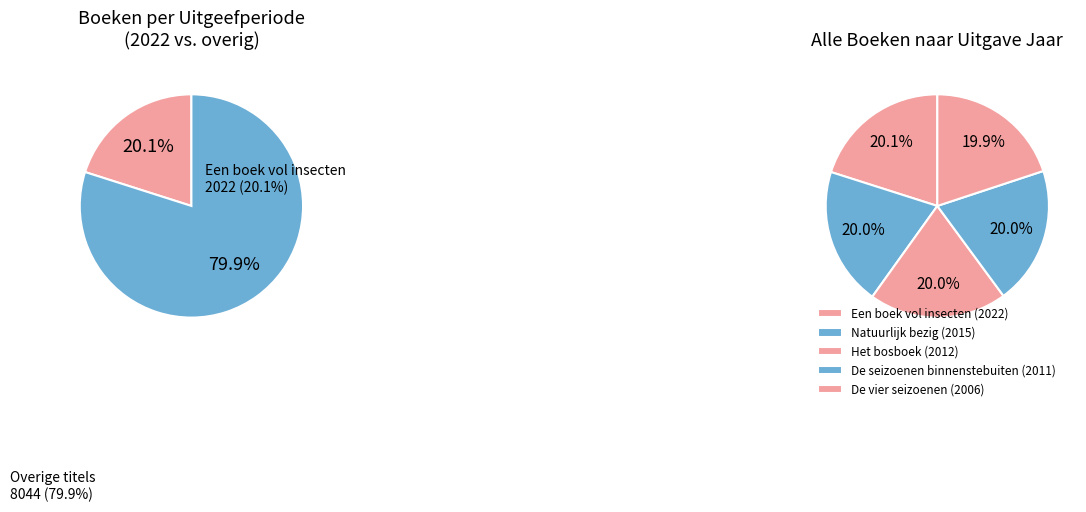

What is the ratio of the value at Het bosboek to the value at De seizoenen binnenstebuiten?

1.0